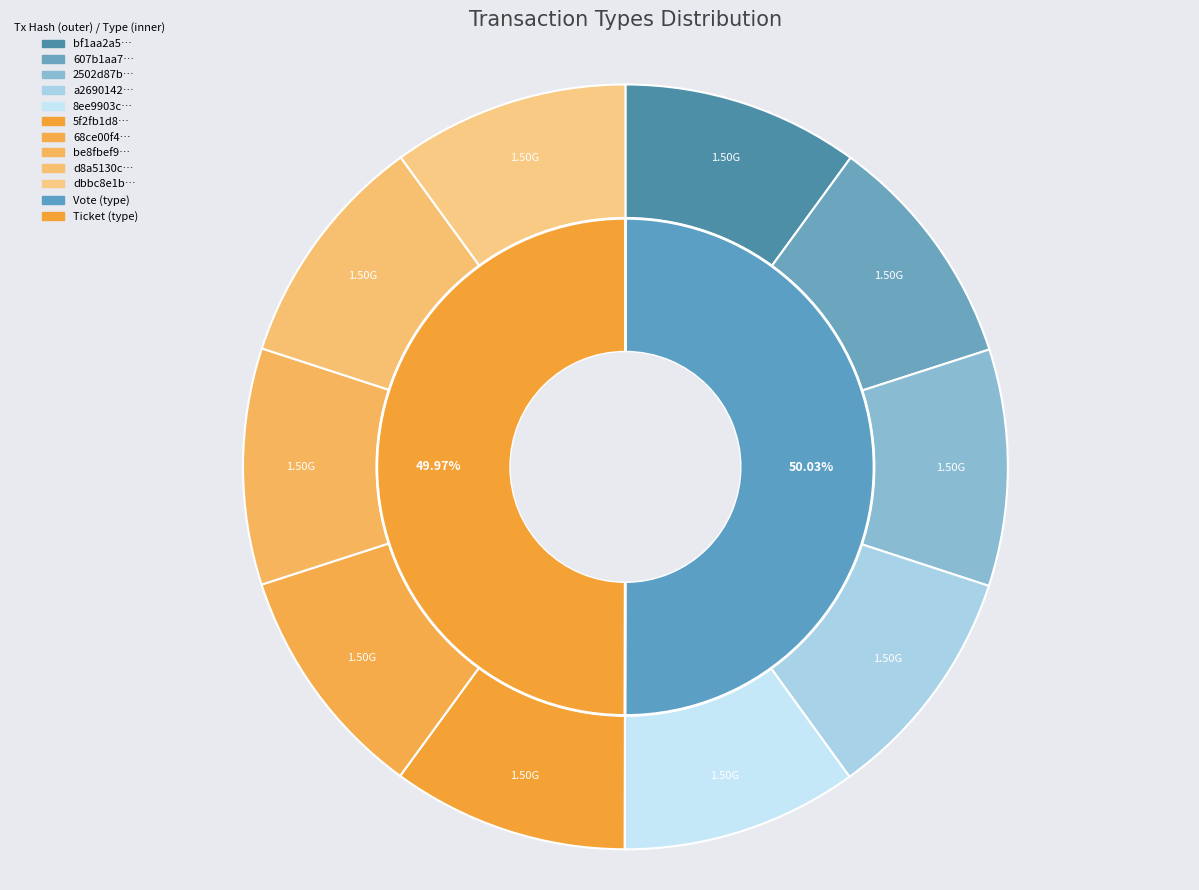

Is it true that 3 is 20% of the pie?

True